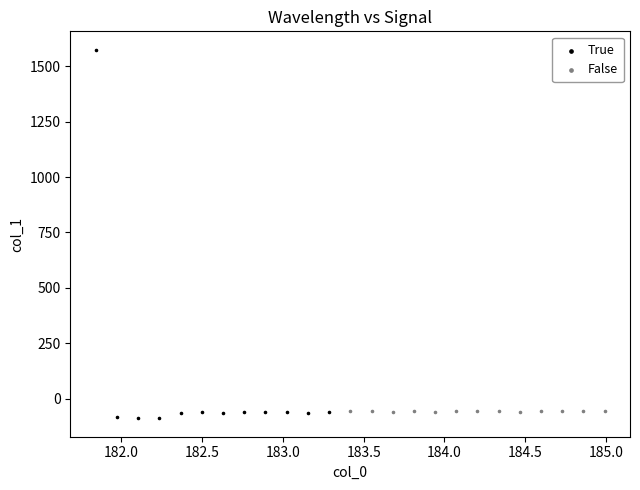

Which series reaches the maximum Y coordinate?

True